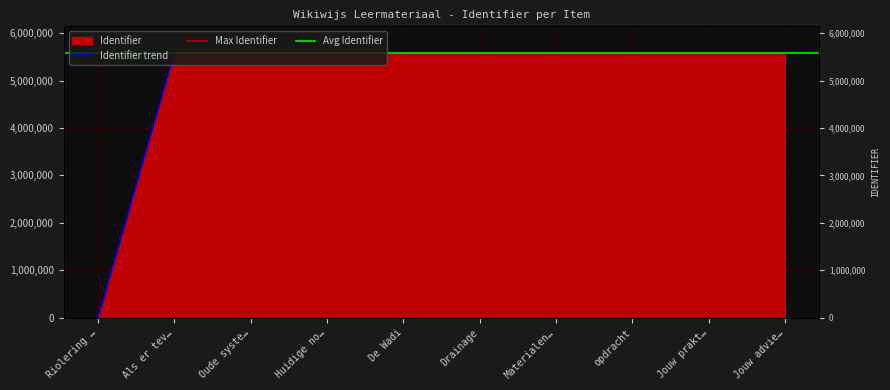

Where is the data nearest to the value 2793715?

Als er tev…